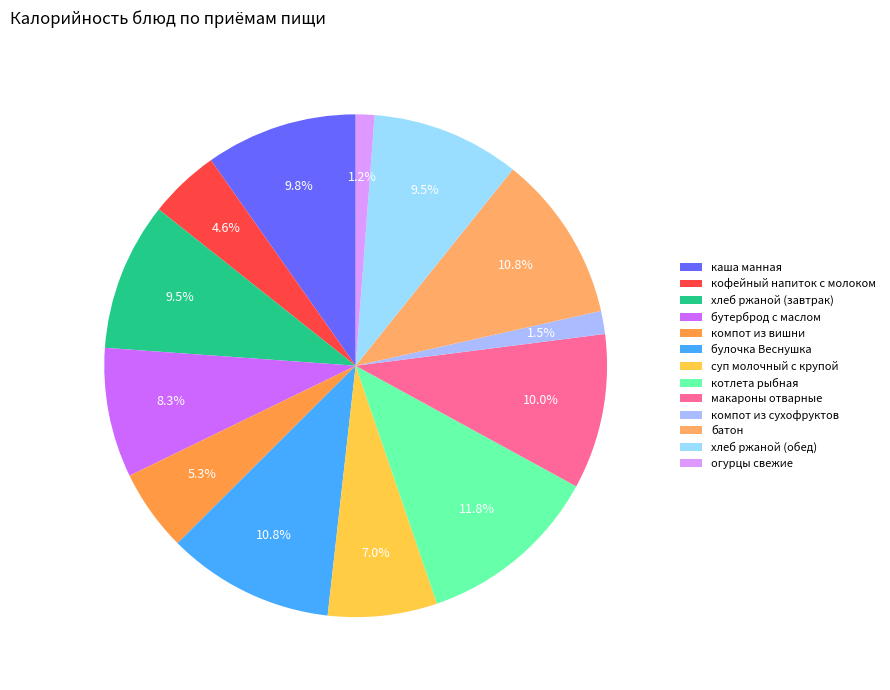

What is the smallest slice in the pie chart?

огурцы свежие